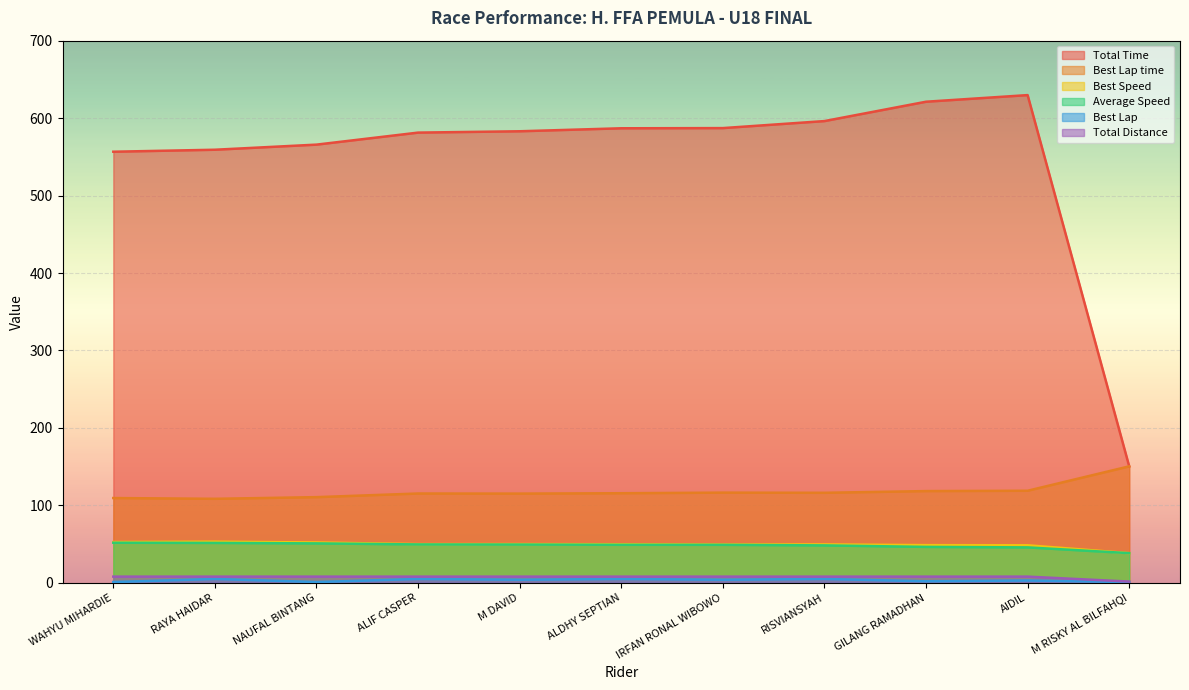

Which series has the largest range (max minus min)?

Total Time